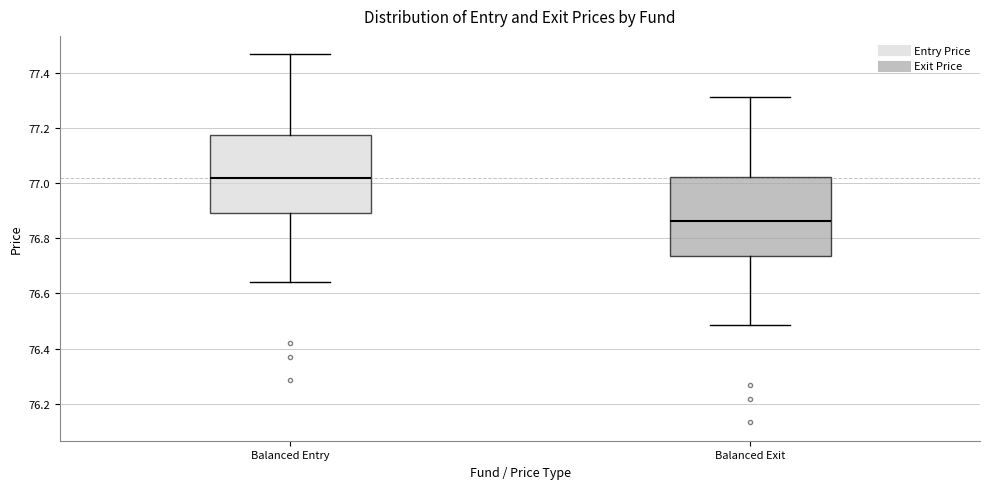

Reading left to right, read every box against the y-axis: the position of its median line, the range the box covers, and the ends of its whiskers. The values are not printed on the chart, so give them approximately, as read against the axis.

Balanced Entry: median 77.02, box 76.90 to 77.18, whiskers 76.64 to 77.46
Balanced Exit: median 76.86, box 76.74 to 77.02, whiskers 76.48 to 77.32